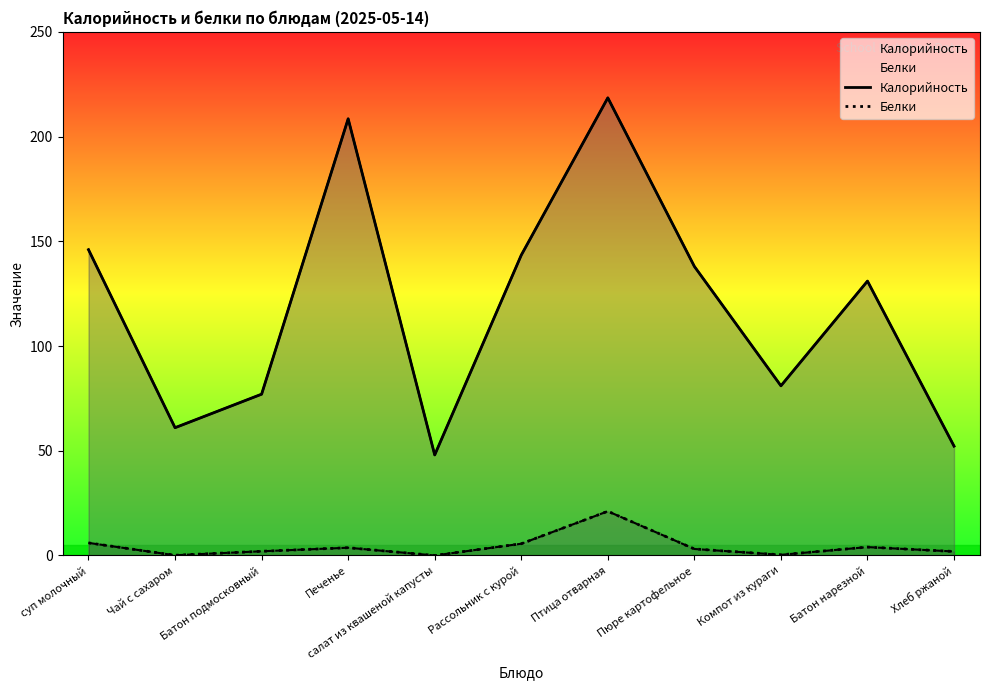

Which series has the widest spread of values?

Калорийность